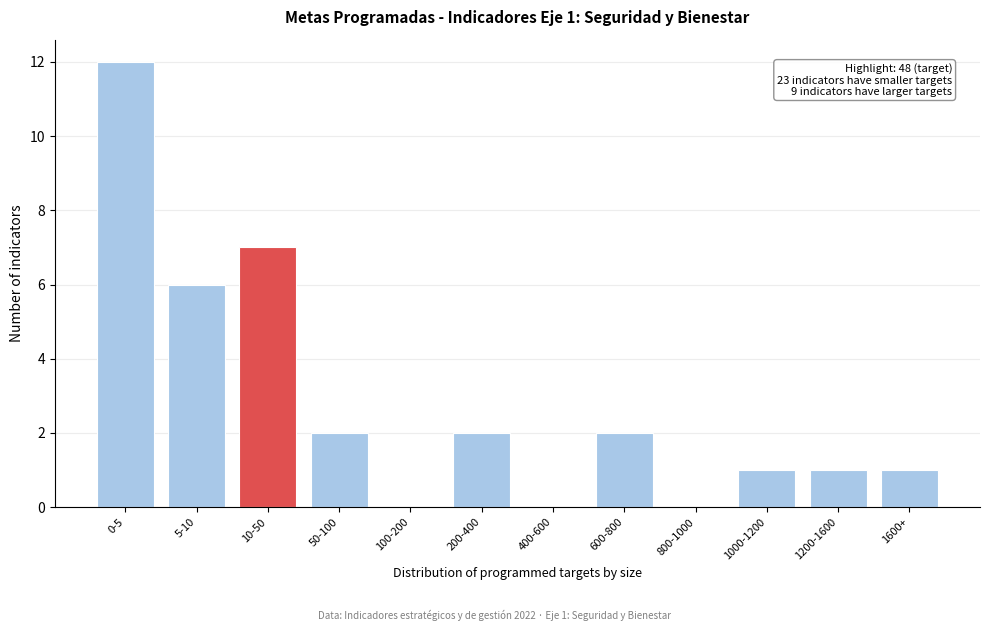

Reading right to left, what are all the values shown in this chart?

1600+=1	1200-1600=1	1000-1200=1	800-1000=0	600-800=2	400-600=0	200-400=2	100-200=0	50-100=2	10-50=7	5-10=6	0-5=12